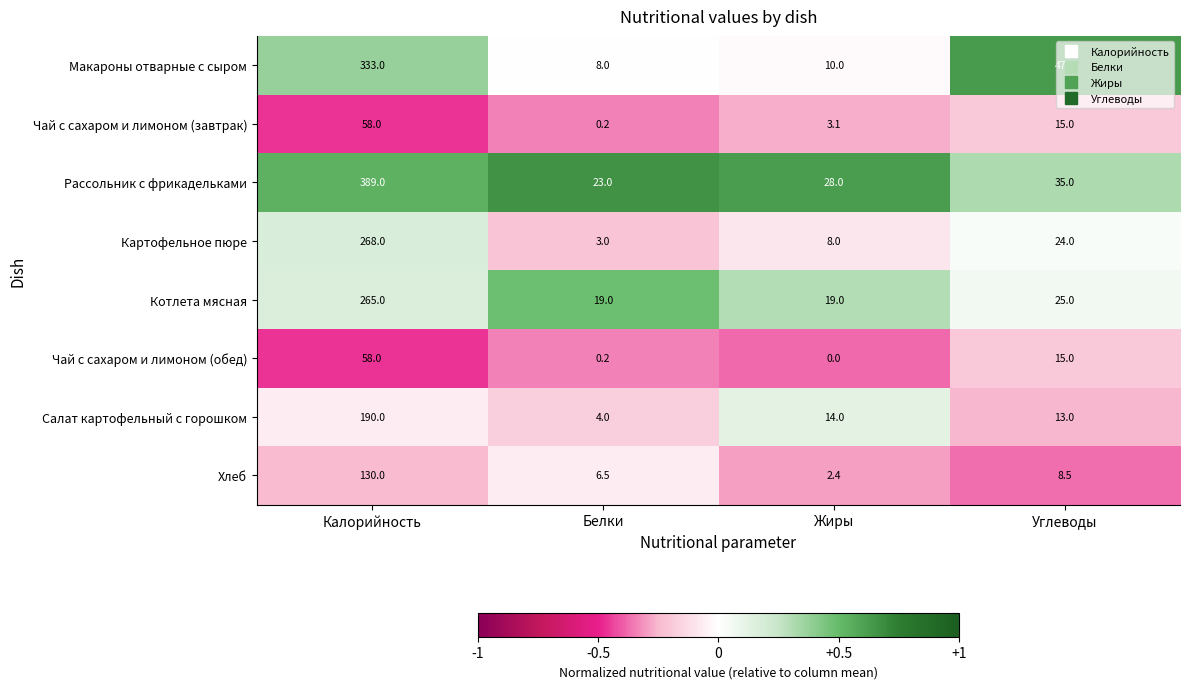

What value does the Чай с сахаром и лимоном (обед) series have at Калорийность?

58.0